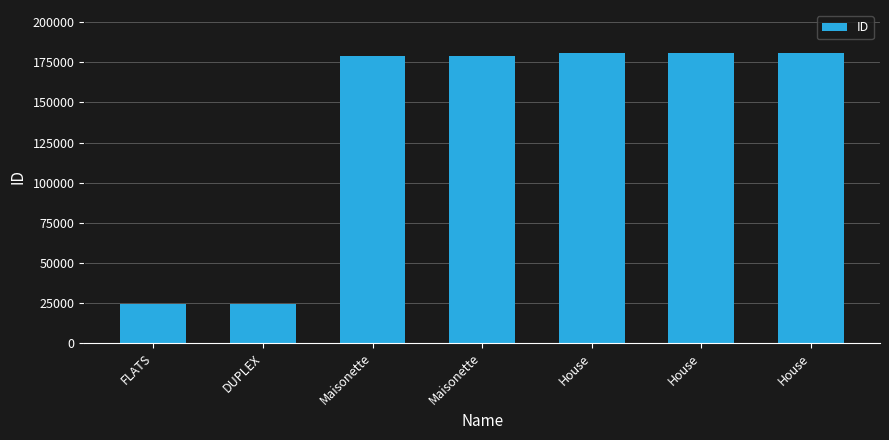

True or false: the data shows 180661 at House.

True